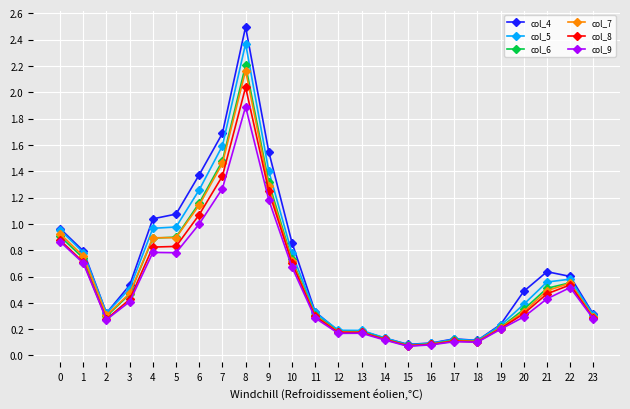

Rank the series by their maximum value, from highest to lowest.

col_4, col_5, col_6, col_7, col_8, col_9